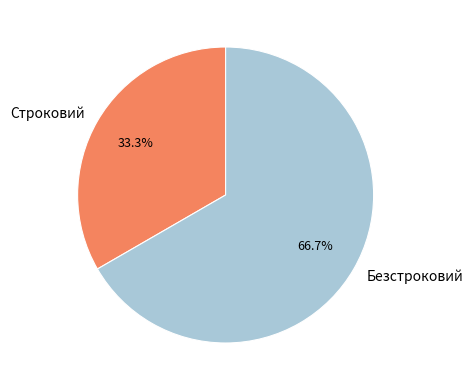

To the nearest percent, what percentage of the pie is Безстроковий?

67%